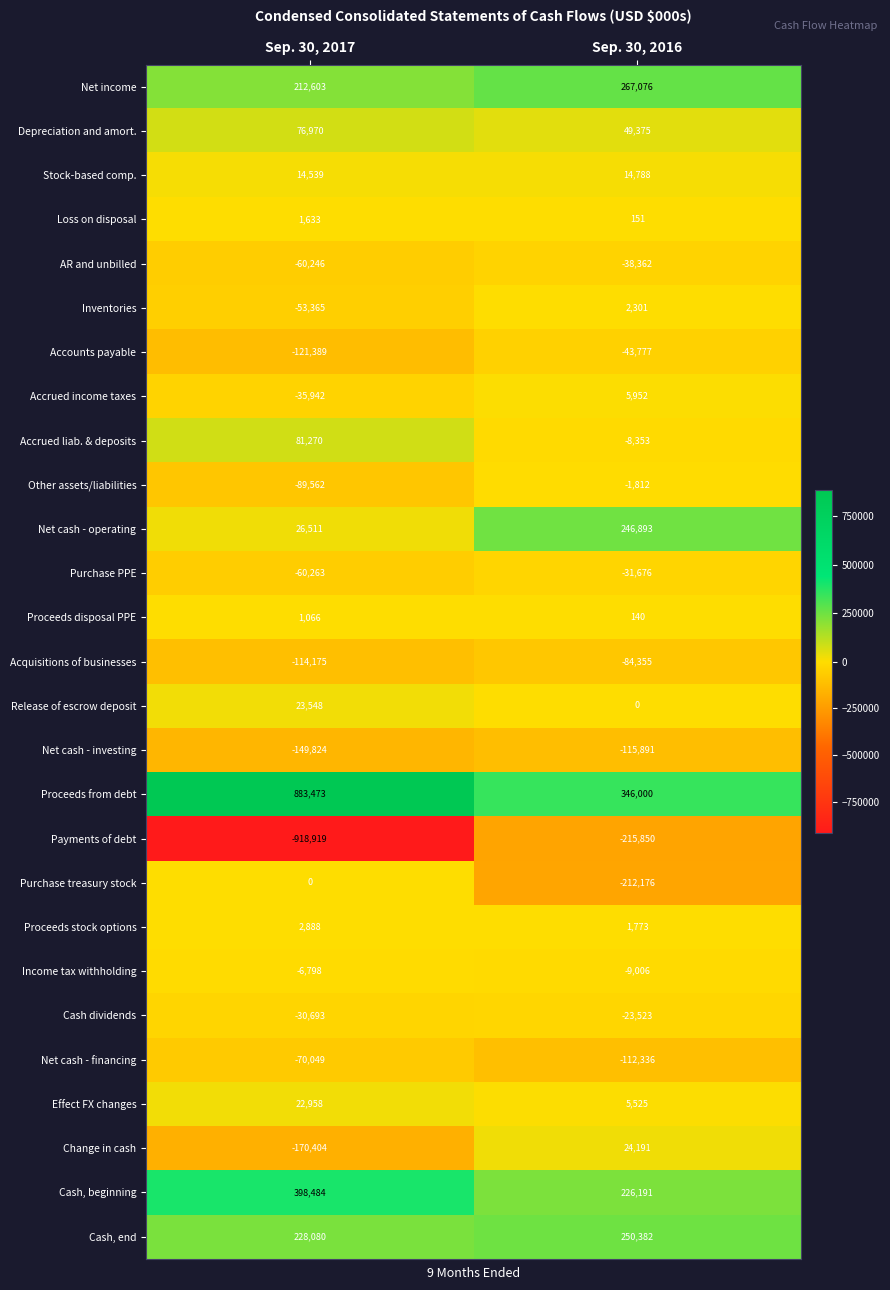

True or false: Depreciation and amort. has a value of 80641 at Sep. 30, 2016.

False